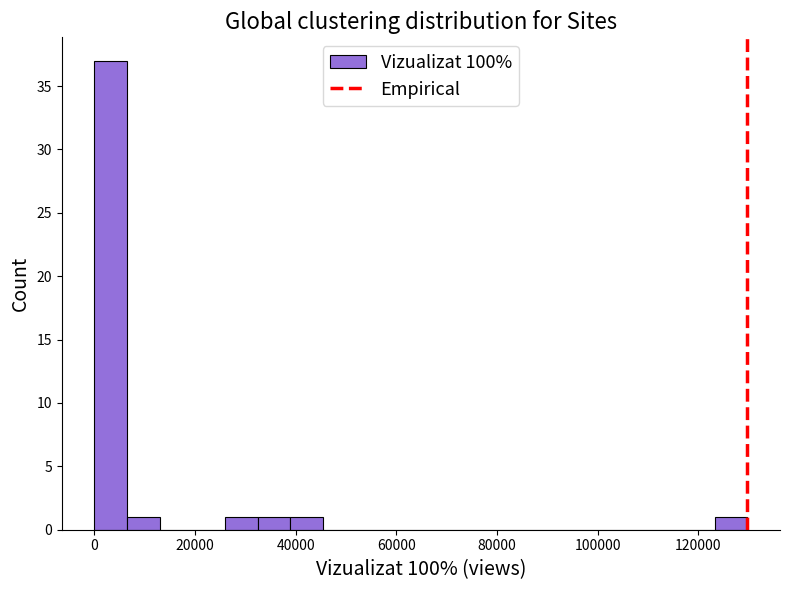

Around what value on the x-axis is the tallest bar? Give the approximate position of its centre, as read against the axis.

4000